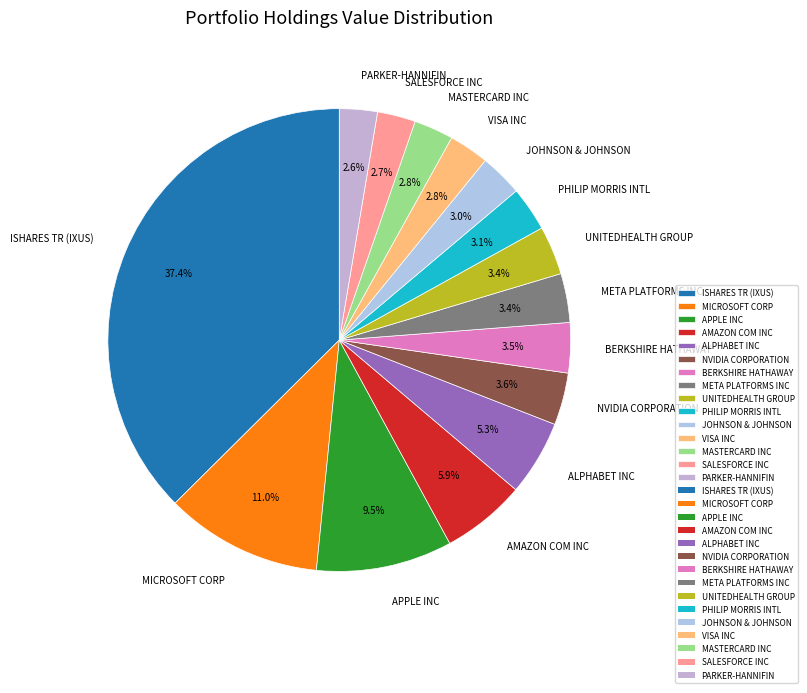

Count the number of slices in the pie.

15